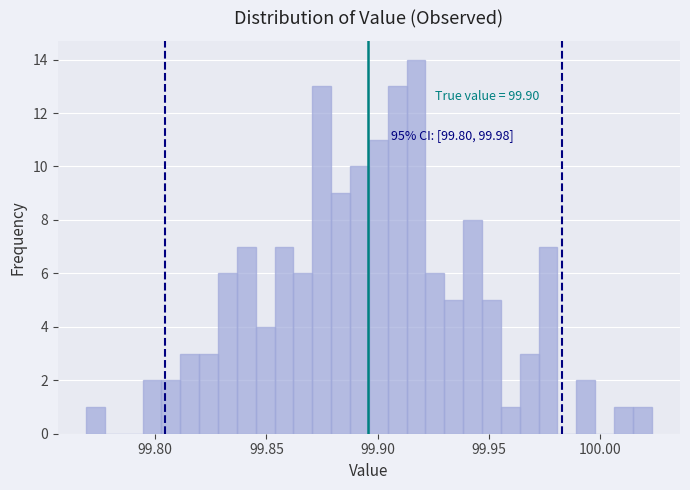

Around what value on the x-axis is the tallest bar? Give the approximate position of its centre, as read against the axis.

99.915